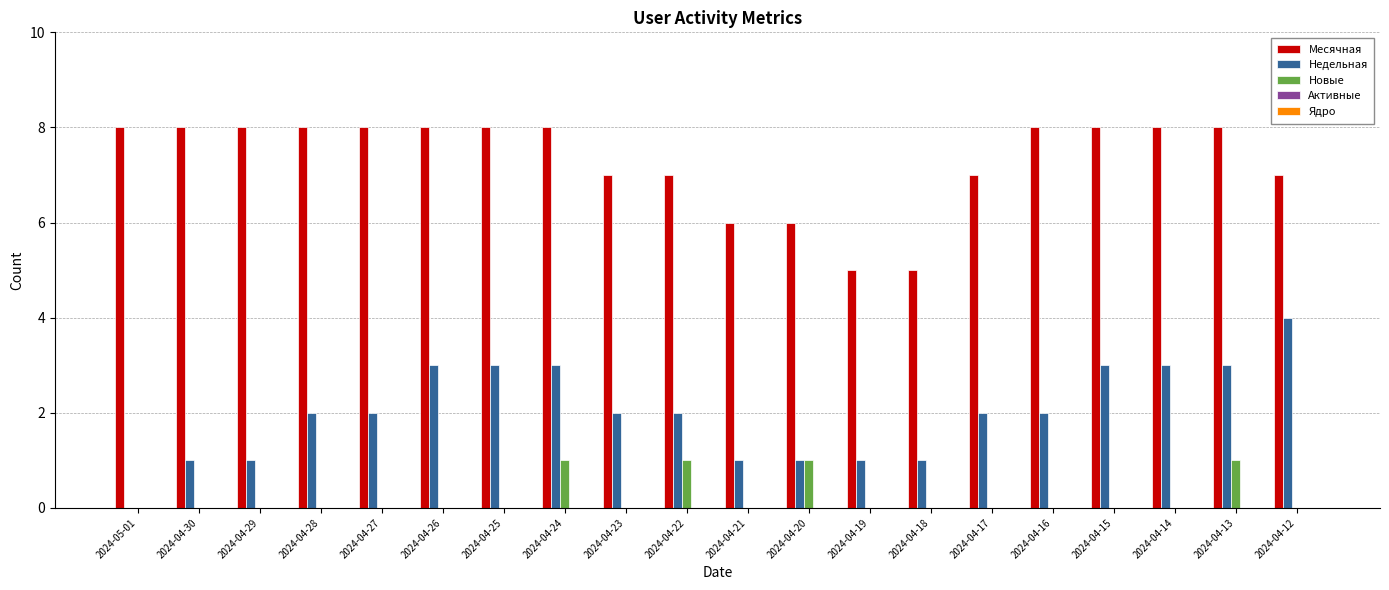

Which series has the widest spread of values?

Недельная